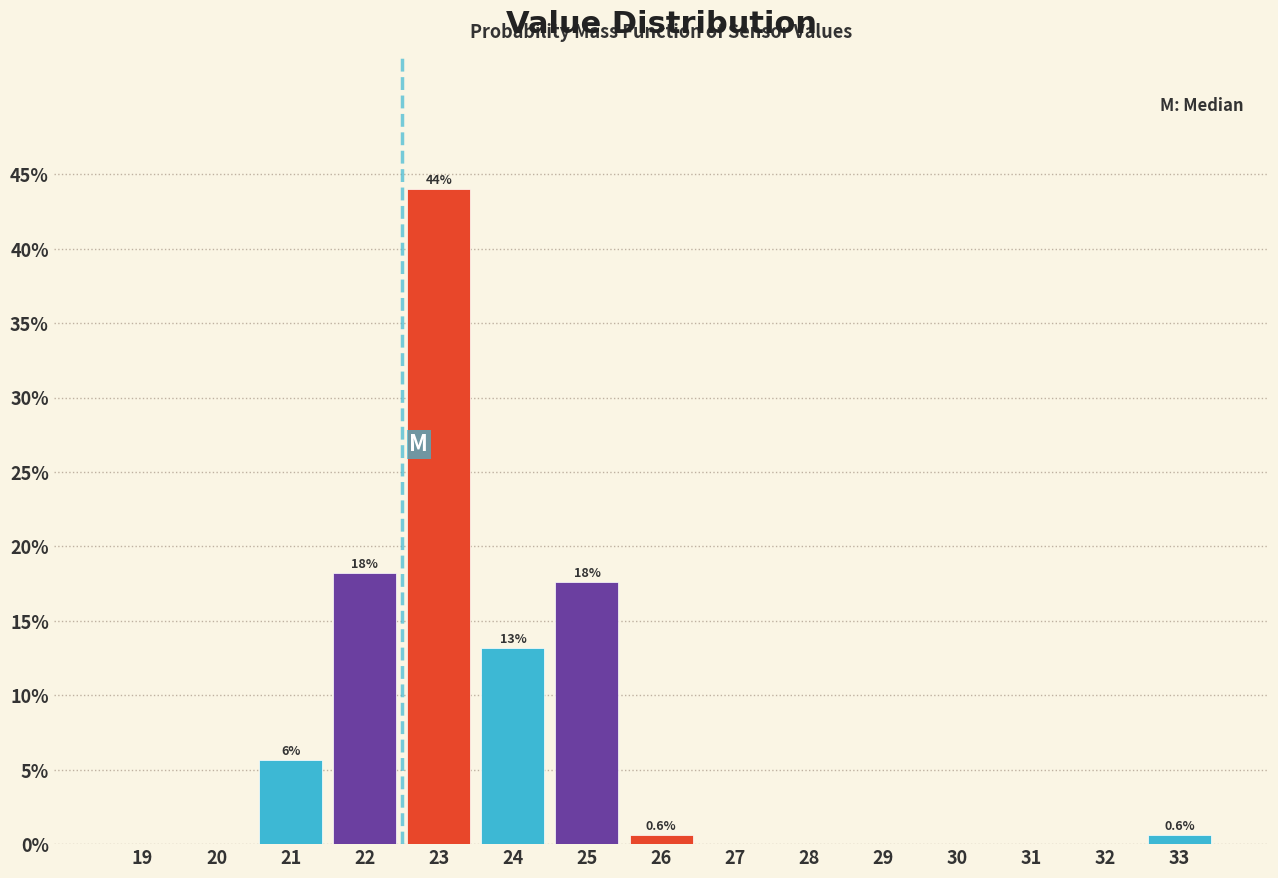

Reading right to left, list all the values displayed in this chart.

33=0.6	32=0.0	31=0.0	30=0.0	29=0.0	28=0.0	27=0.0	26=0.6	25=17.6	24=13.2	23=44.0	22=18.2	21=5.7	20=0.0	19=0.0